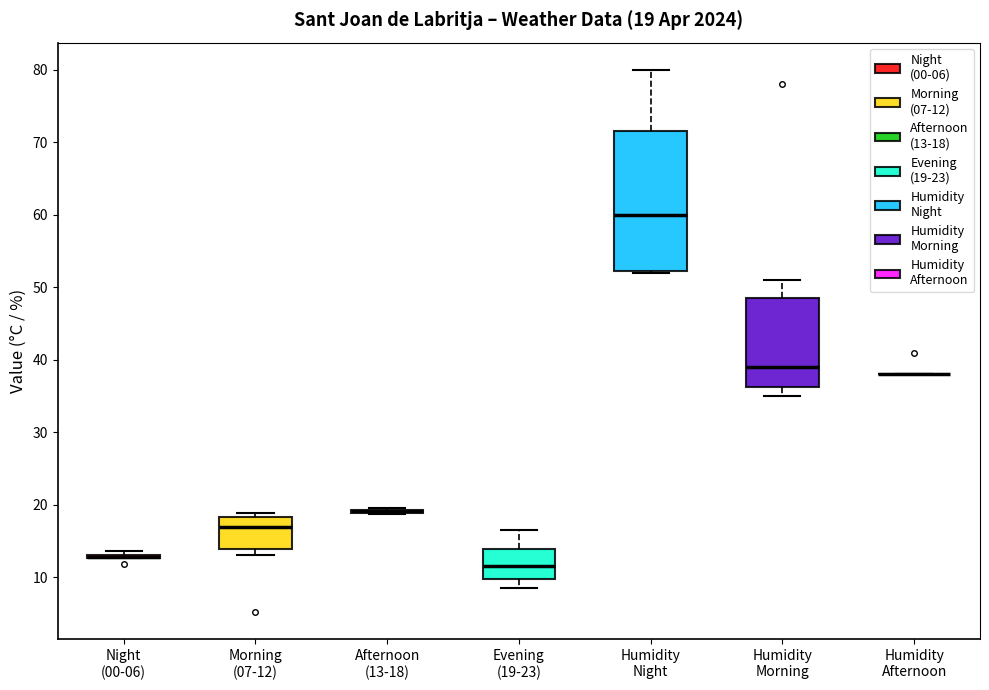

Comparing the boxes themselves (not the whiskers), which one is the tallest?

Humidity Night